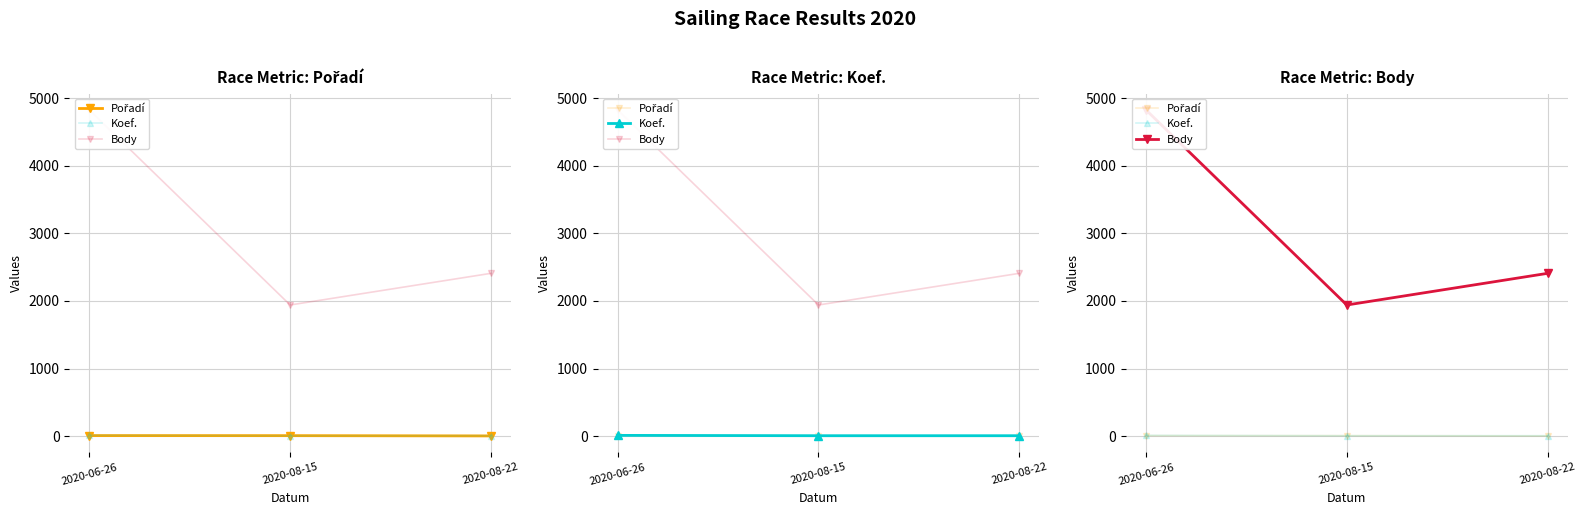

How many lines are shown in the chart?

3